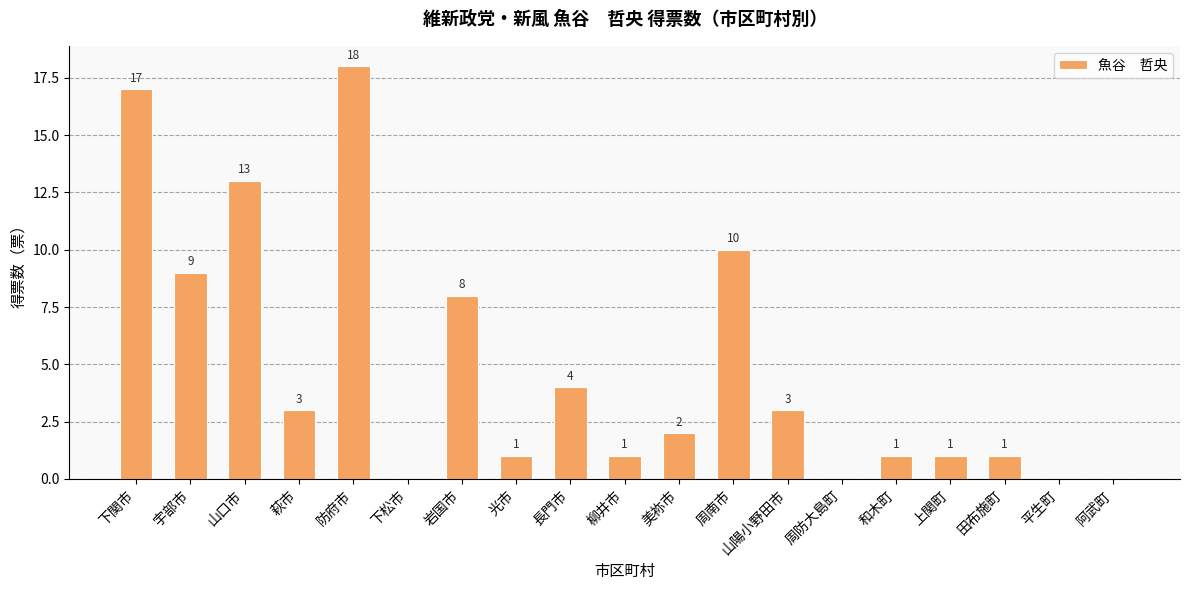

Reading right to left, transcribe all the data shown in this chart.

0	0	1	1	1	0	3	10	2	1	4	1	8	0	18	3	13	9	17